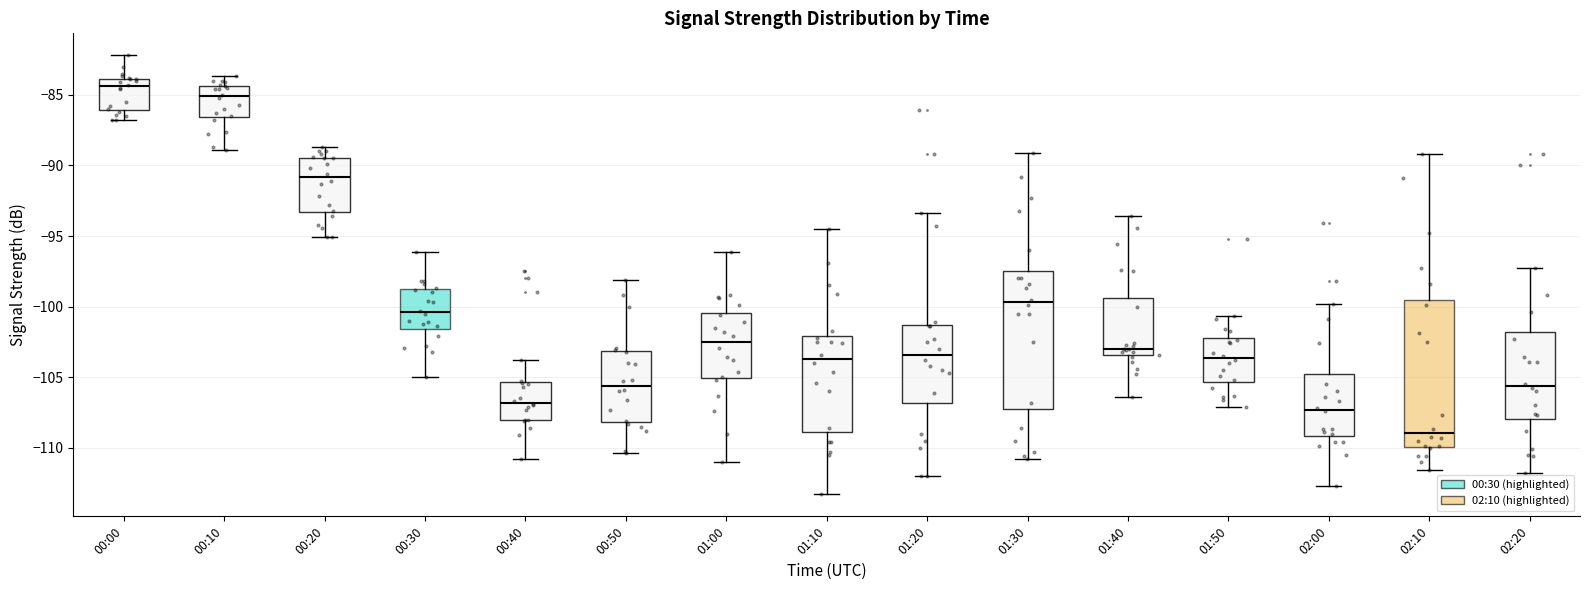

Reading left to right, transcribe this box plot: for each box, give where its median line is, the range the box spans, and where its two whiskers end, as read against the y-axis. The values are not printed on the chart, so give them approximately, as read against the axis.

00:00: median -84.5, box -86.0 to -84.0, whiskers -87.0 to -82.0
00:10: median -85.0, box -86.5 to -84.5, whiskers -89.0 to -83.5
00:20: median -91.0, box -93.5 to -89.5, whiskers -95.0 to -88.5
00:30: median -100.5, box -101.5 to -99.0, whiskers -105.0 to -96.0
00:40: median -107.0, box -108.0 to -105.5, whiskers -111.0 to -104.0
00:50: median -105.5, box -108.0 to -103.0, whiskers -110.5 to -98.0
01:00: median -102.5, box -105.0 to -100.5, whiskers -111.0 to -96.0
01:10: median -103.5, box -109.0 to -102.0, whiskers -113.5 to -94.5
01:20: median -103.5, box -107.0 to -101.5, whiskers -112.0 to -93.5
01:30: median -99.5, box -107.0 to -97.5, whiskers -111.0 to -89.0
01:40: median -103.0, box -103.5 to -99.5, whiskers -106.5 to -93.5
01:50: median -103.5, box -105.5 to -102.0, whiskers -107.0 to -100.5
02:00: median -107.5, box -109.0 to -105.0, whiskers -112.5 to -100.0
02:10: median -109.0, box -110.0 to -99.5, whiskers -111.5 to -89.0
02:20: median -105.5, box -108.0 to -102.0, whiskers -112.0 to -97.5